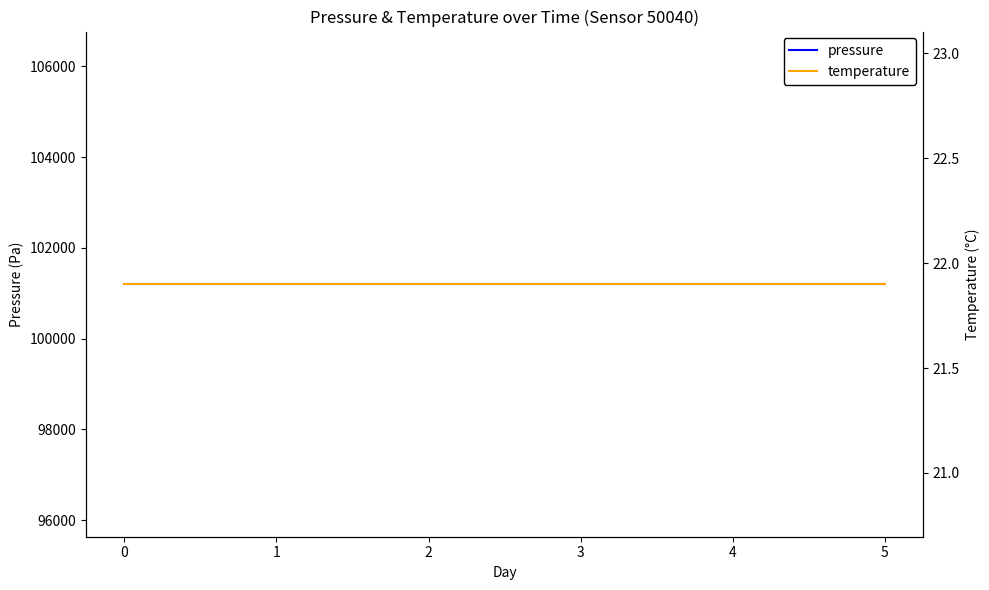

What are all the series names shown in the legend?

pressure, temperature